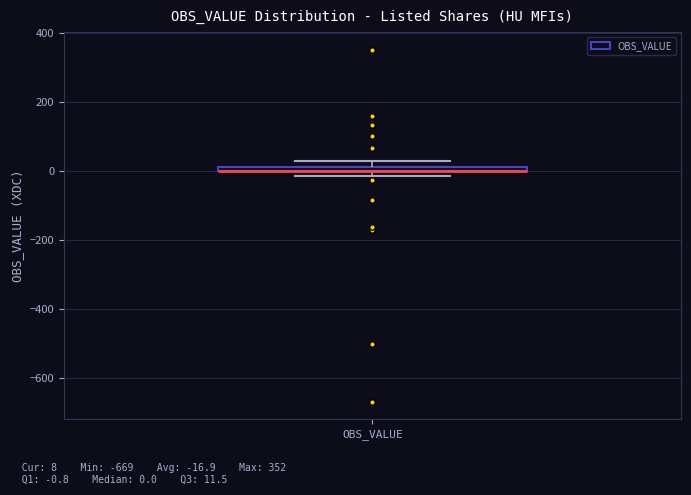

Where is the upper edge of the box for OBS_VALUE on the y-axis? The values are not printed on the chart, so give them approximately, as read against the axis.

20